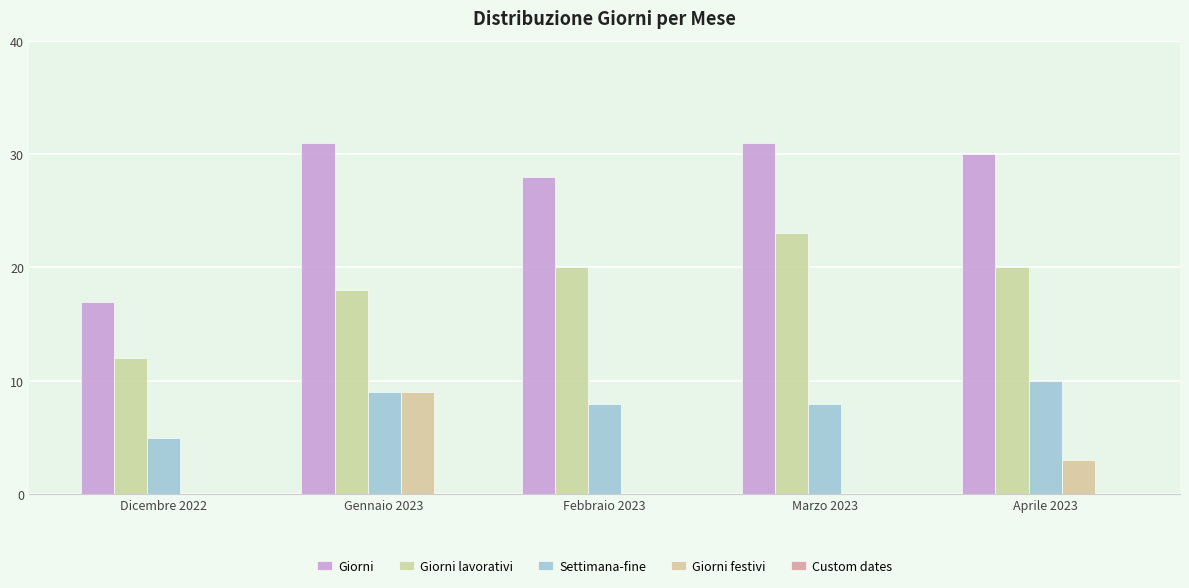

How many data points does each series have?

5